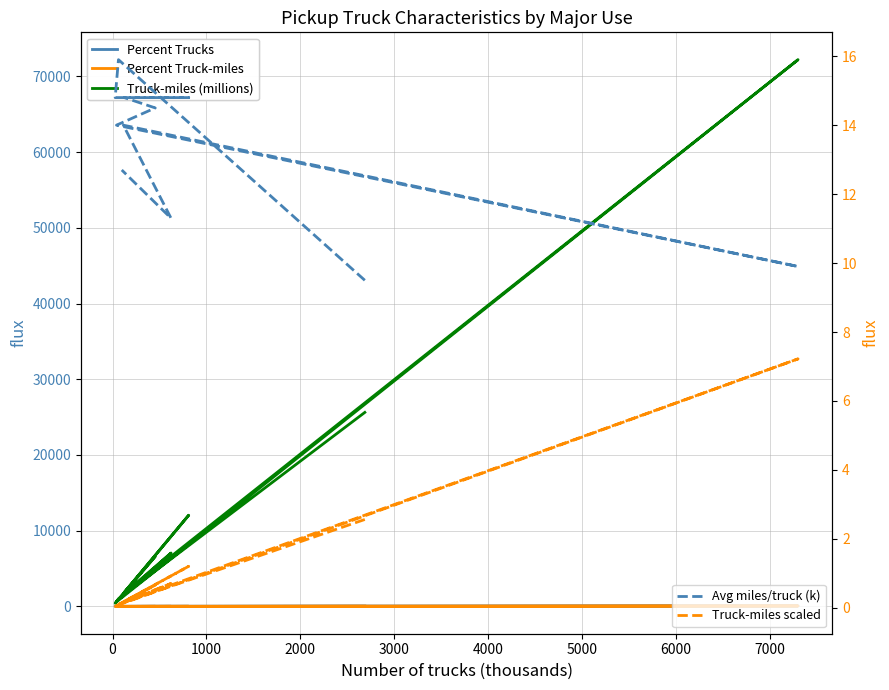

Reading left to right, transcribe all the data shown in this chart.

Percent Trucks: 21.8	0.6	0.3	6.6	1.1	3.7	0.4	59.2	1.0	5.1	0.8
Percent Truck-miles: 19.7	0.8	0.4	9.3	1.5	5.1	0.5	55.5	1.3	5.5	1.0
Truck-miles (millions): 25622.0	1005.0	412.0	12045.0	1848.0	6604.0	593.0	72210.0	1608.0	7053.0	1245.0
Avg miles/truck (k): 9.5	15.9	14.8	14.8	14.8	14.5	14.0	9.9	14.0	11.3	12.7
Truck-miles scaled: 2.6	0.1	0.0	1.2	0.2	0.7	0.1	7.2	0.2	0.7	0.1